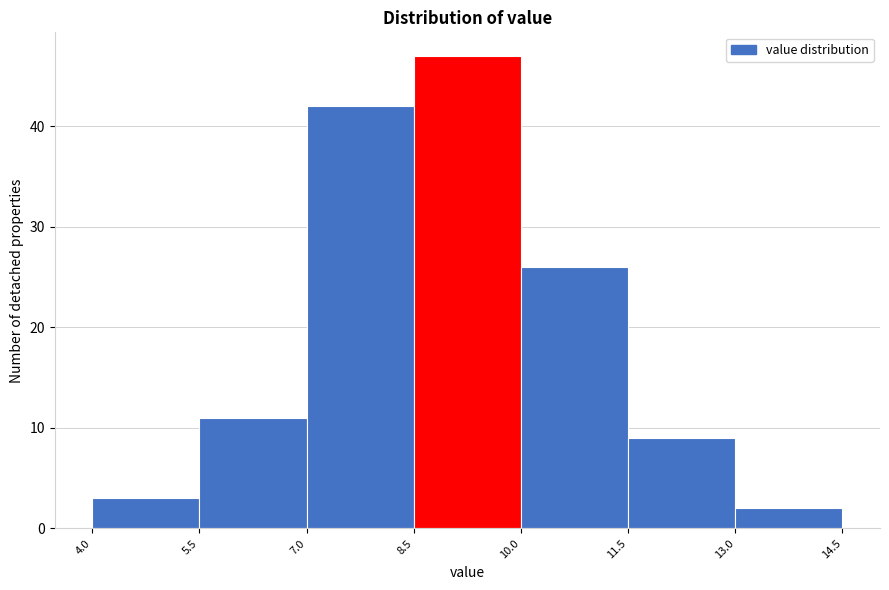

Reading left to right, list every bar in this chart as the range it spans on the x-axis followed by its height. The values are not printed on the chart, so give them approximately, as read against the axis.

4.0 to 5.5: 3
5.5 to 7.0: 11
7.0 to 8.5: 42
8.5 to 10.0: 47
10.0 to 11.5: 26
11.5 to 13.0: 9
13.0 to 14.5: 2